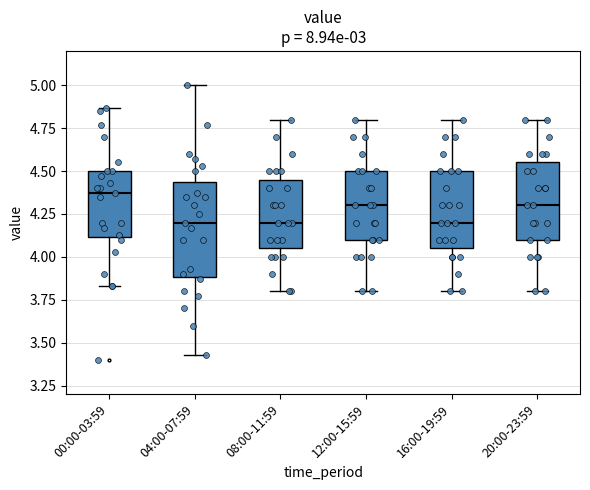

Reading left to right, transcribe this box plot: for each box, give where its median line is, the range the box spans, and where its two whiskers end, as read against the y-axis. The values are not printed on the chart, so give them approximately, as read against the axis.

00:00-03:59: median 4.35, box 4.10 to 4.50, whiskers 3.85 to 4.85
04:00-07:59: median 4.20, box 3.90 to 4.45, whiskers 3.45 to 5.00
08:00-11:59: median 4.20, box 4.05 to 4.45, whiskers 3.80 to 4.80
12:00-15:59: median 4.30, box 4.10 to 4.50, whiskers 3.80 to 4.80
16:00-19:59: median 4.20, box 4.05 to 4.50, whiskers 3.80 to 4.80
20:00-23:59: median 4.30, box 4.10 to 4.55, whiskers 3.80 to 4.80